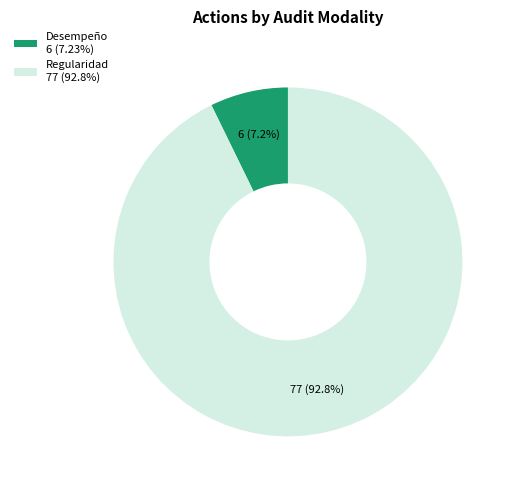

To the nearest percent, what is the average slice percentage?

50%